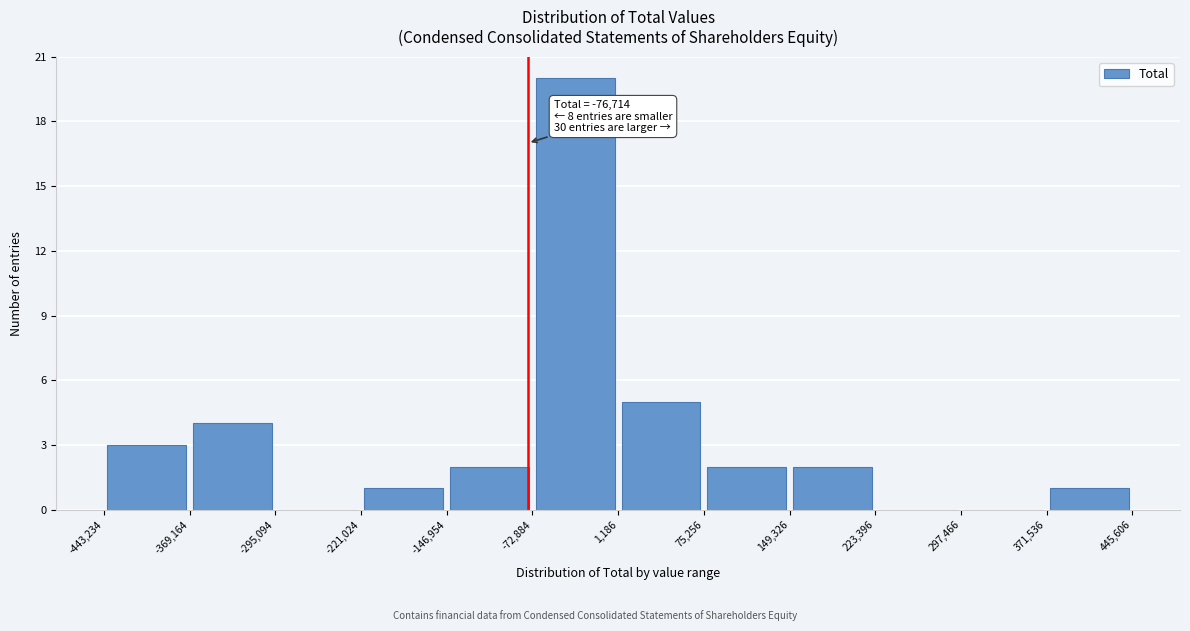

Over which range of the x-axis is the bar tallest?

-72,884 to 1,186